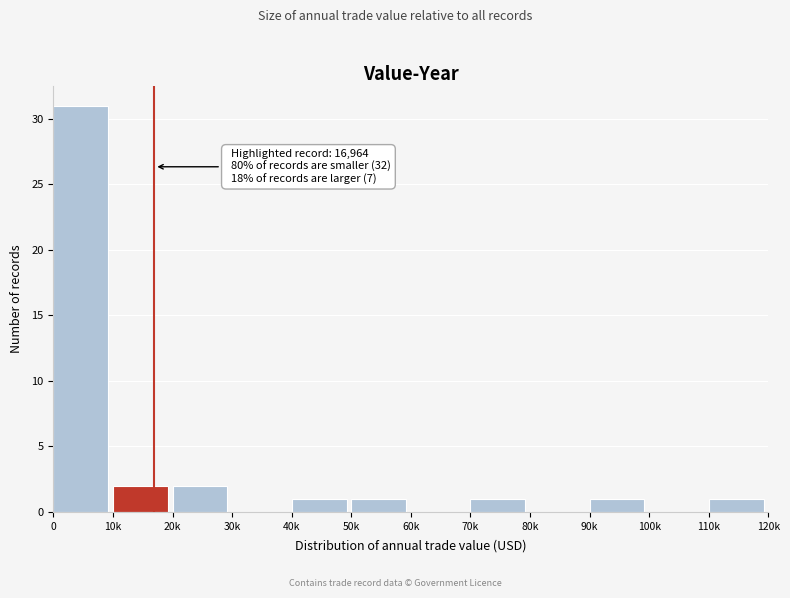

Reading right to left, extract all data points from this chart.

110k=1	100k=0	90k=1	80k=0	70k=1	60k=0	50k=1	40k=1	30k=0	20k=2	10k=2	0=31